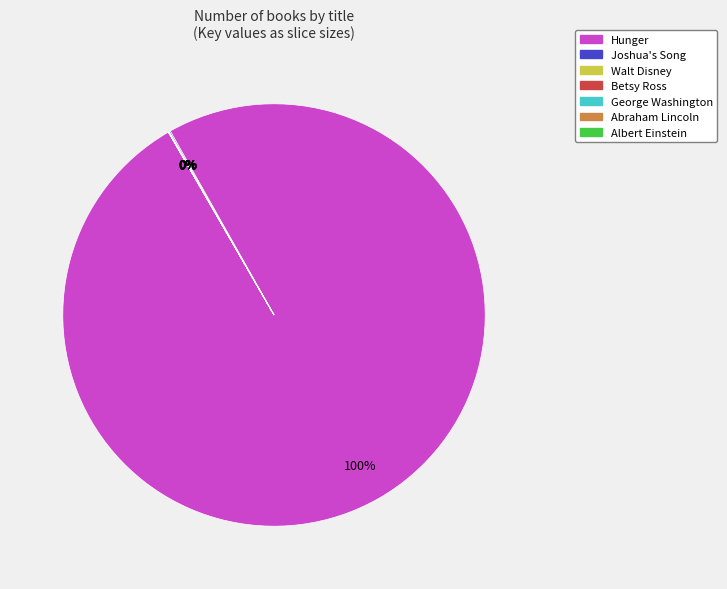

Which category accounts for the majority?

Hunger